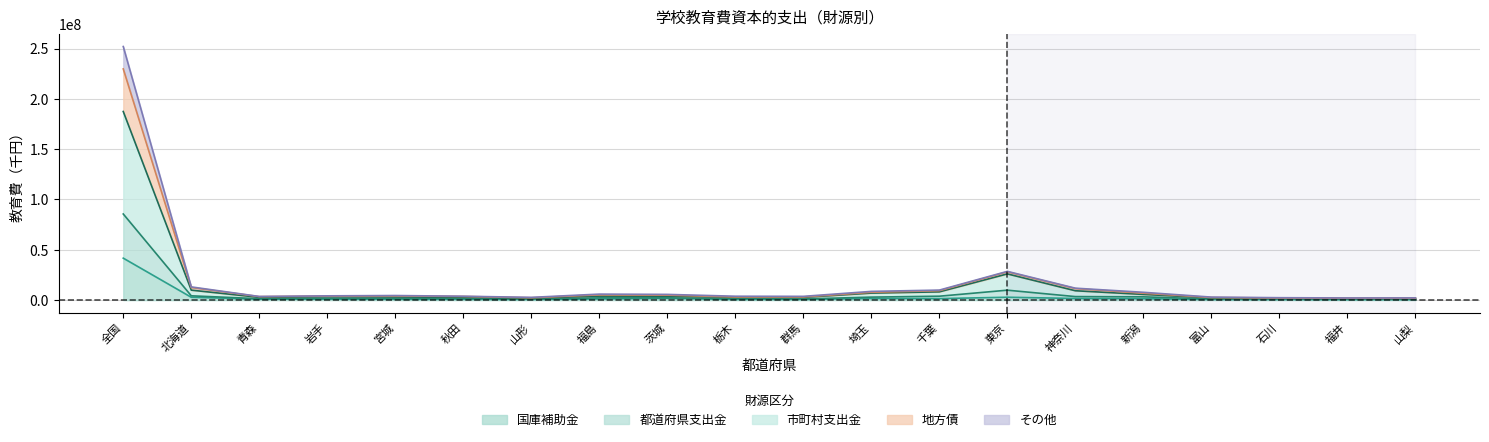

Does the chart display data point markers on the line(s)?

No